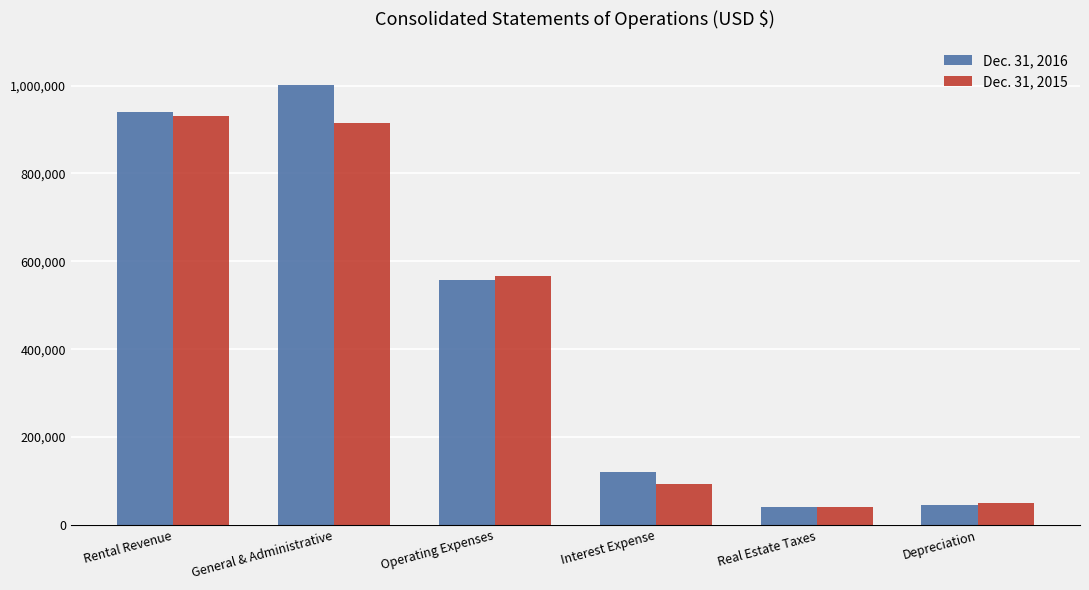

Is the value of Dec. 31, 2016 at General & Administrative greater than the value of Dec. 31, 2015 at Real Estate Taxes?

Yes